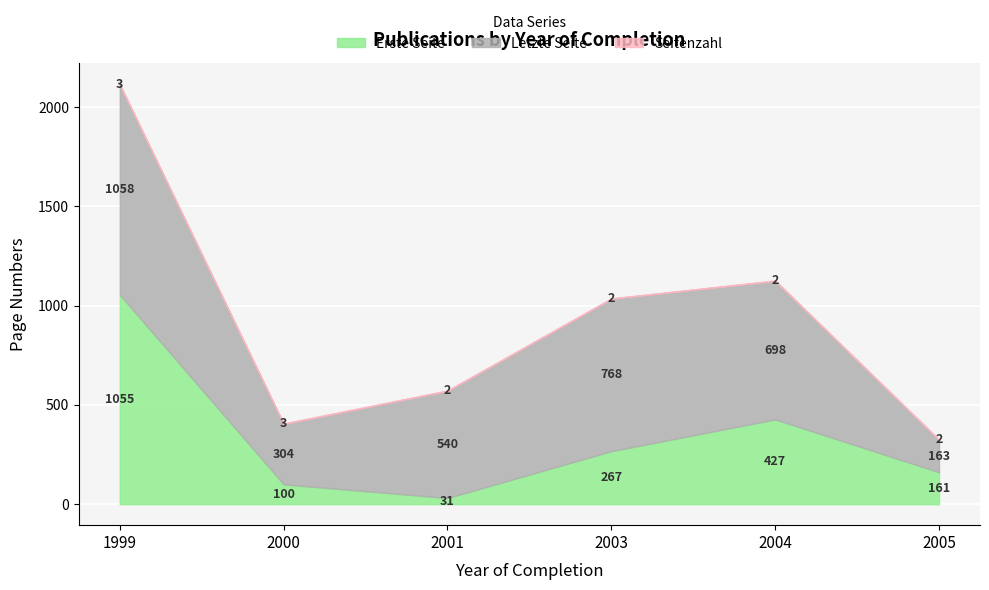

What is the highest value of the Letzte Seite series?

1058